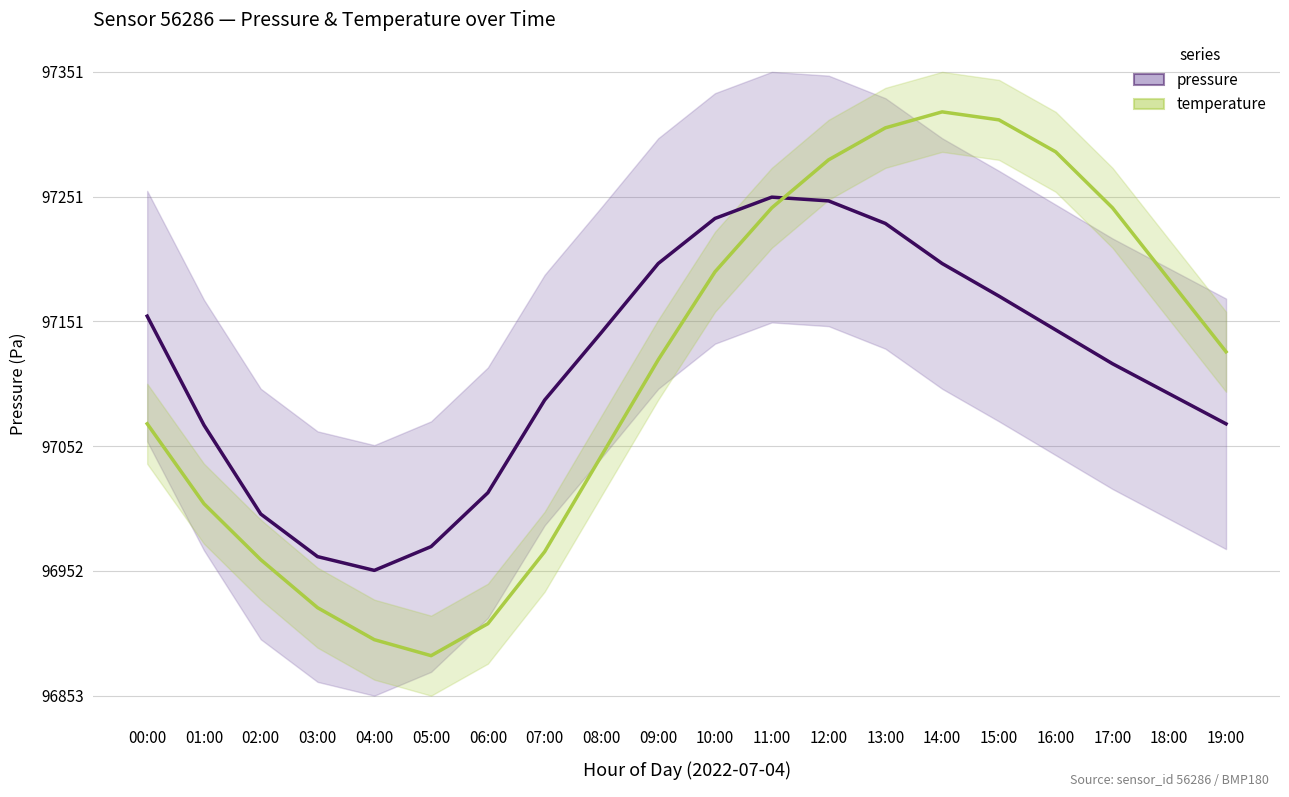

Which series has the largest range (max minus min)?

temperature